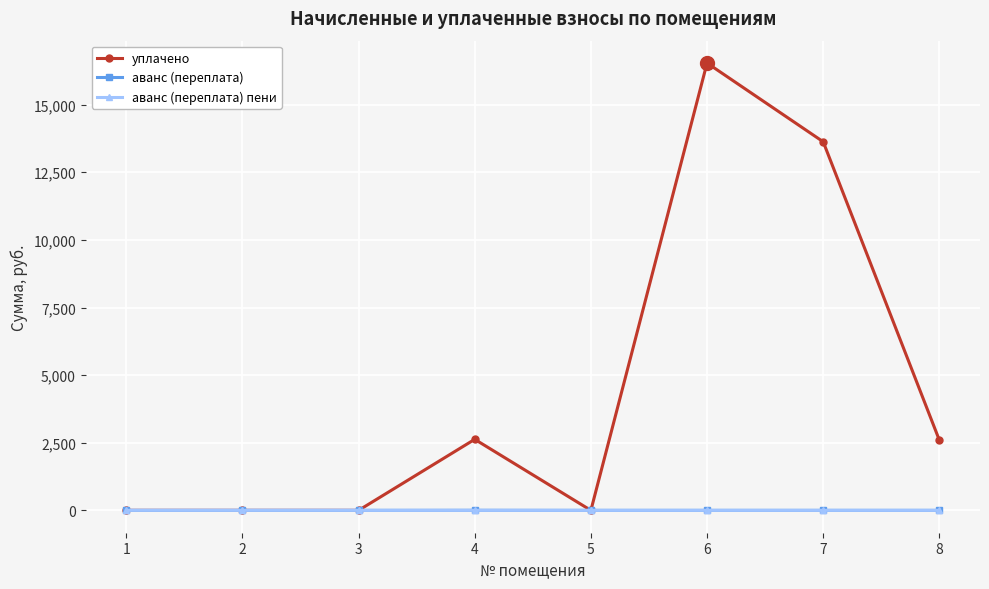

True or false: уплачено has more than 1 interior local peaks.

True